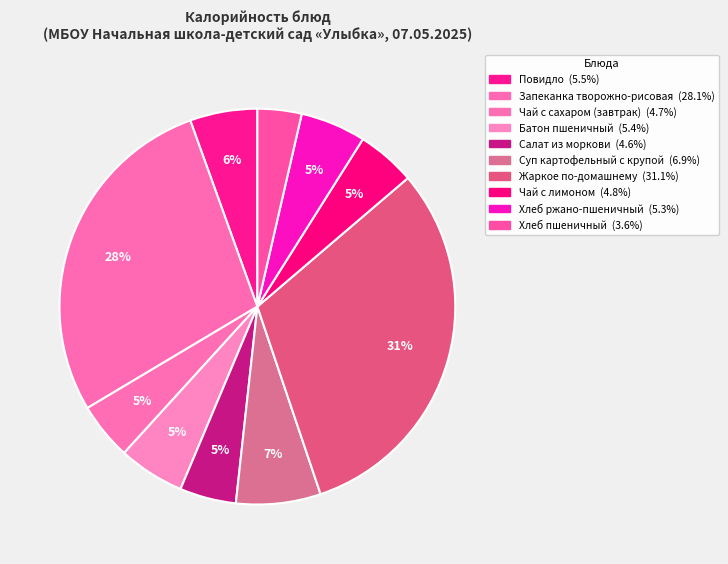

What is the total percentage of Батон пшеничный and Суп картофельный с крупой?

12.3%